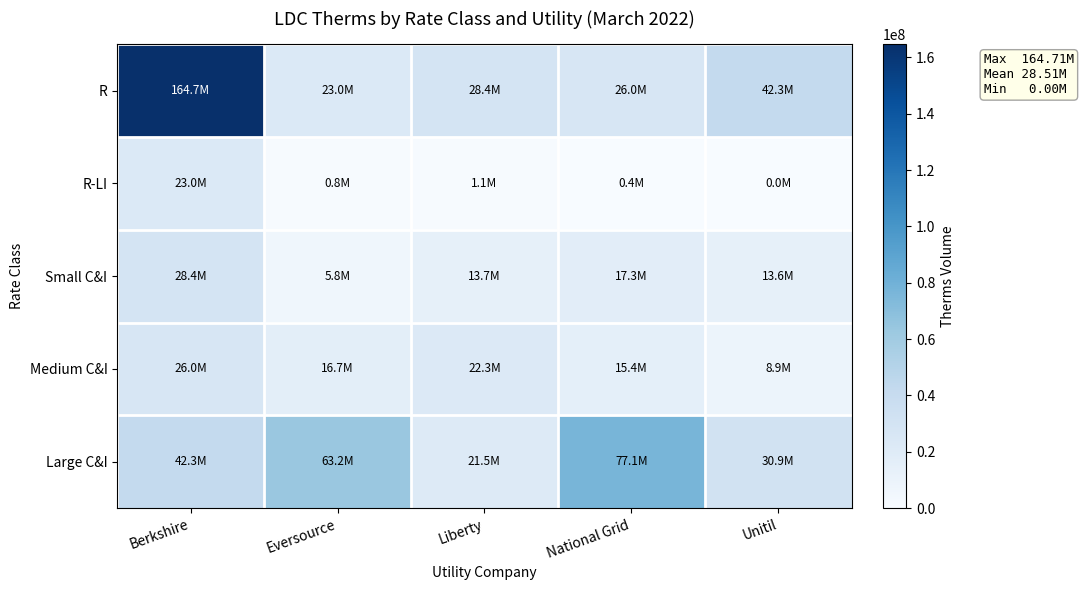

Between Liberty and National Grid, which is larger?

Liberty